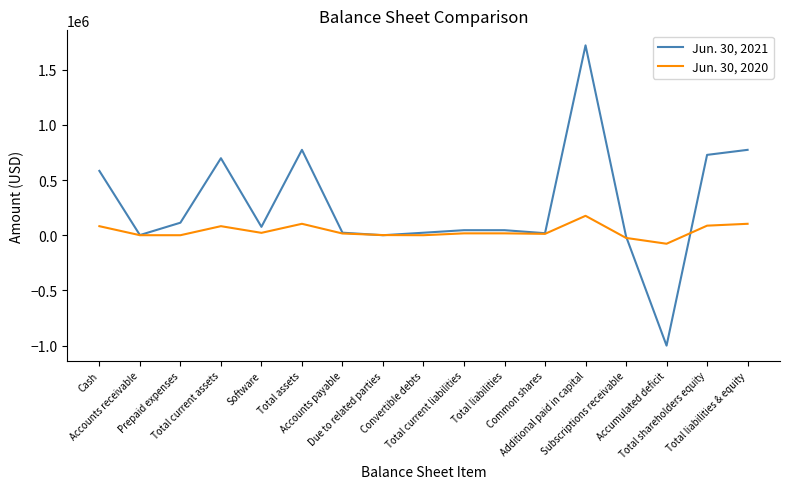

Which series has the largest total across all categories?

Jun. 30, 2021